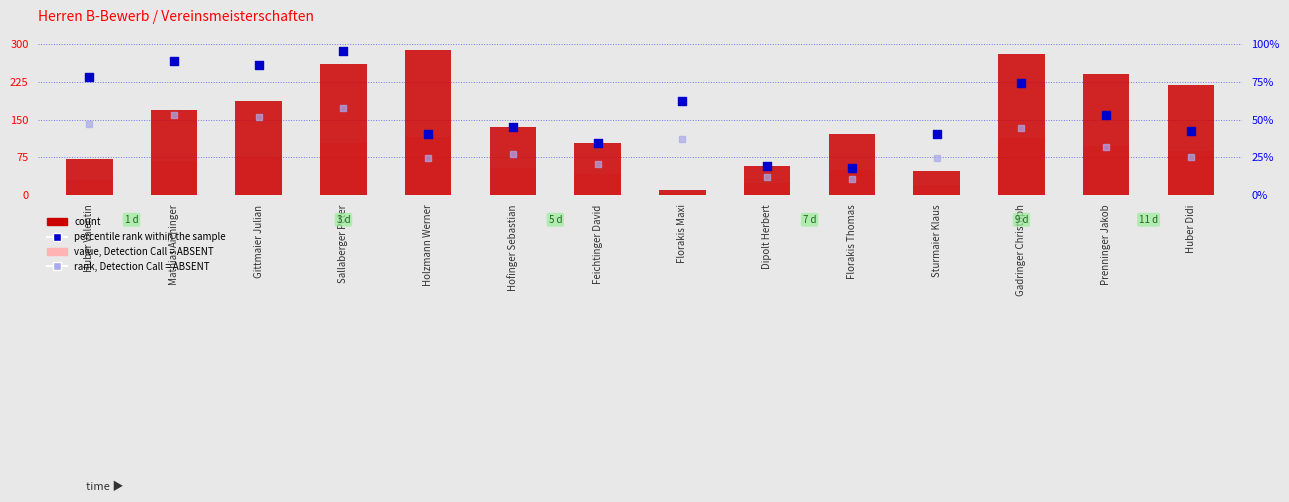

Which series contains the highest Y value?

percentile rank within the sample